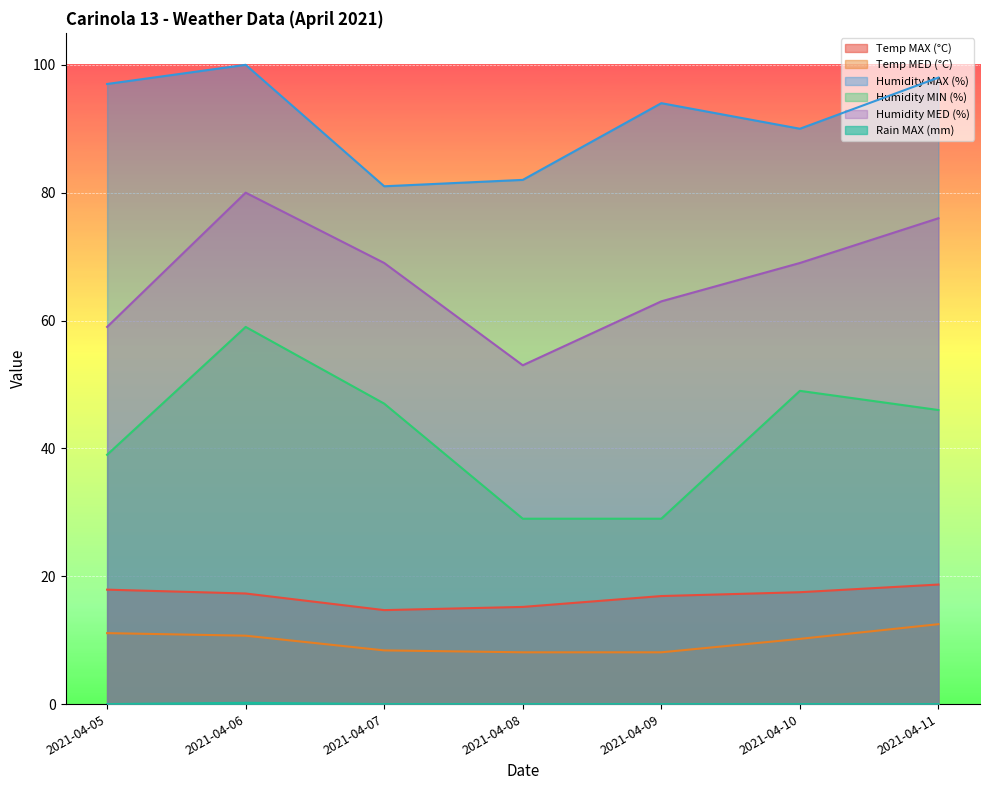

Reading left to right, transcribe all the data shown in this chart.

Temp MAX (°C): 17.9	17.3	14.7	15.2	16.9	17.5	18.7
Temp MED (°C): 11.1	10.7	8.4	8.1	8.1	10.2	12.5
Humidity MAX (%): 97.0	100.0	81.0	82.0	94.0	90.0	98.0
Humidity MIN (%): 39.0	59.0	47.0	29.0	29.0	49.0	46.0
Humidity MED (%): 59.0	80.0	69.0	53.0	63.0	69.0	76.0
Rain MAX (mm): 0.0	0.2	0.0	0.0	0.0	0.0	0.0